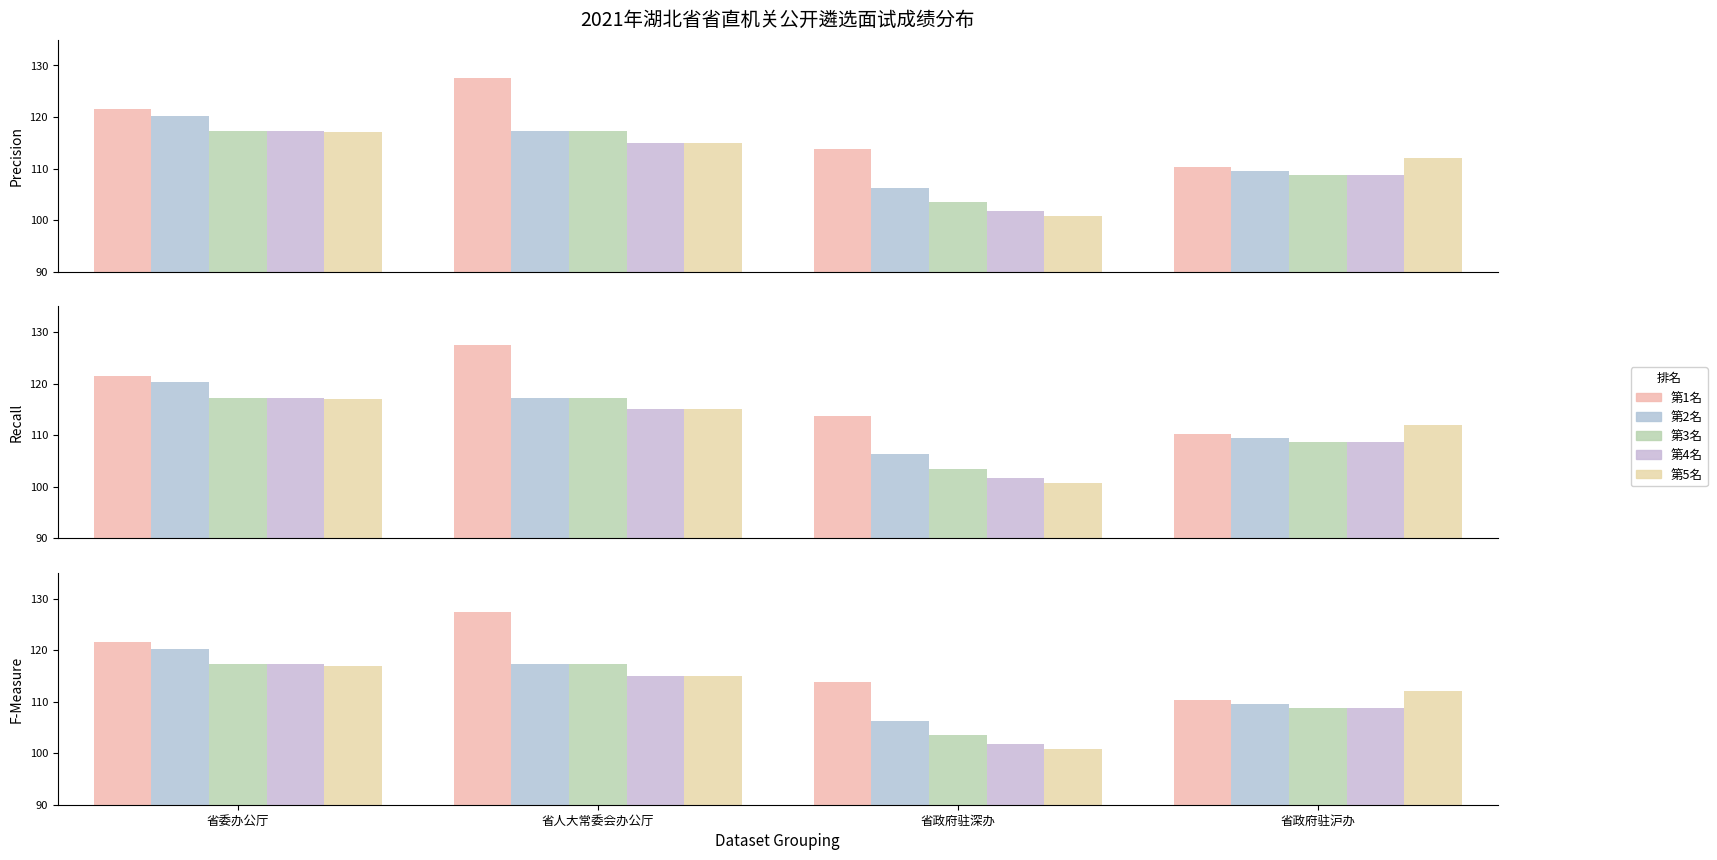

Reading right to left, extract all data points from this chart.

第1名: 省政府驻沪办=110.2	省政府驻深办=113.8	省人大常委会办公厅=127.5	省委办公厅=121.5
第2名: 省政府驻沪办=109.5	省政府驻深办=106.2	省人大常委会办公厅=117.2	省委办公厅=120.2
第3名: 省政府驻沪办=108.8	省政府驻深办=103.5	省人大常委会办公厅=117.2	省委办公厅=117.2
第4名: 省政府驻沪办=108.8	省政府驻深办=101.8	省人大常委会办公厅=115.0	省委办公厅=117.2
第5名: 省政府驻沪办=112.0	省政府驻深办=100.8	省人大常委会办公厅=115.0	省委办公厅=117.0